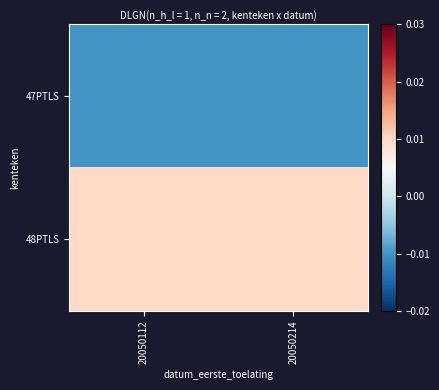

Rank the series at 20050112 from lowest to highest value.

47PTLS, 48PTLS